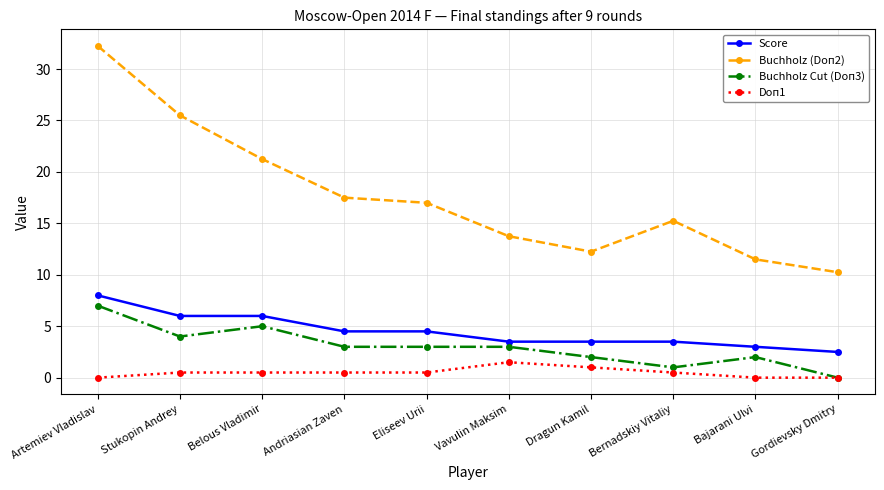

Which series has the largest range (max minus min)?

Buchholz (Doп2)